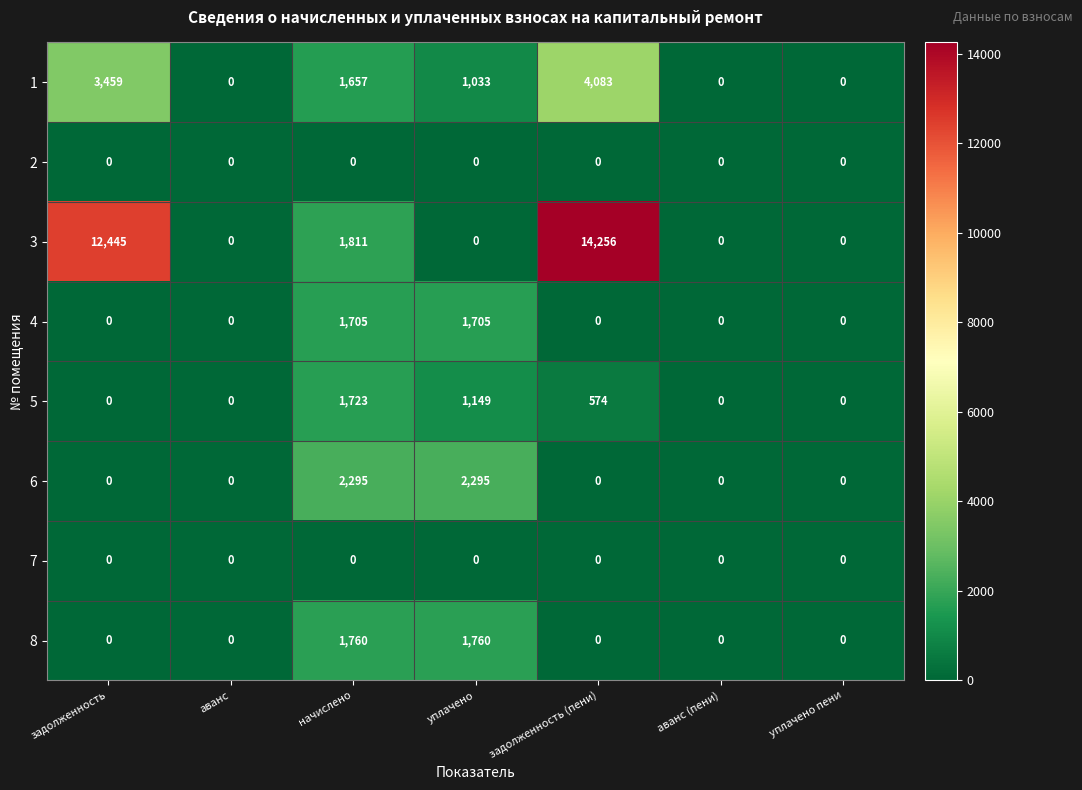

How many 5 values are between 0 and 1149?

6